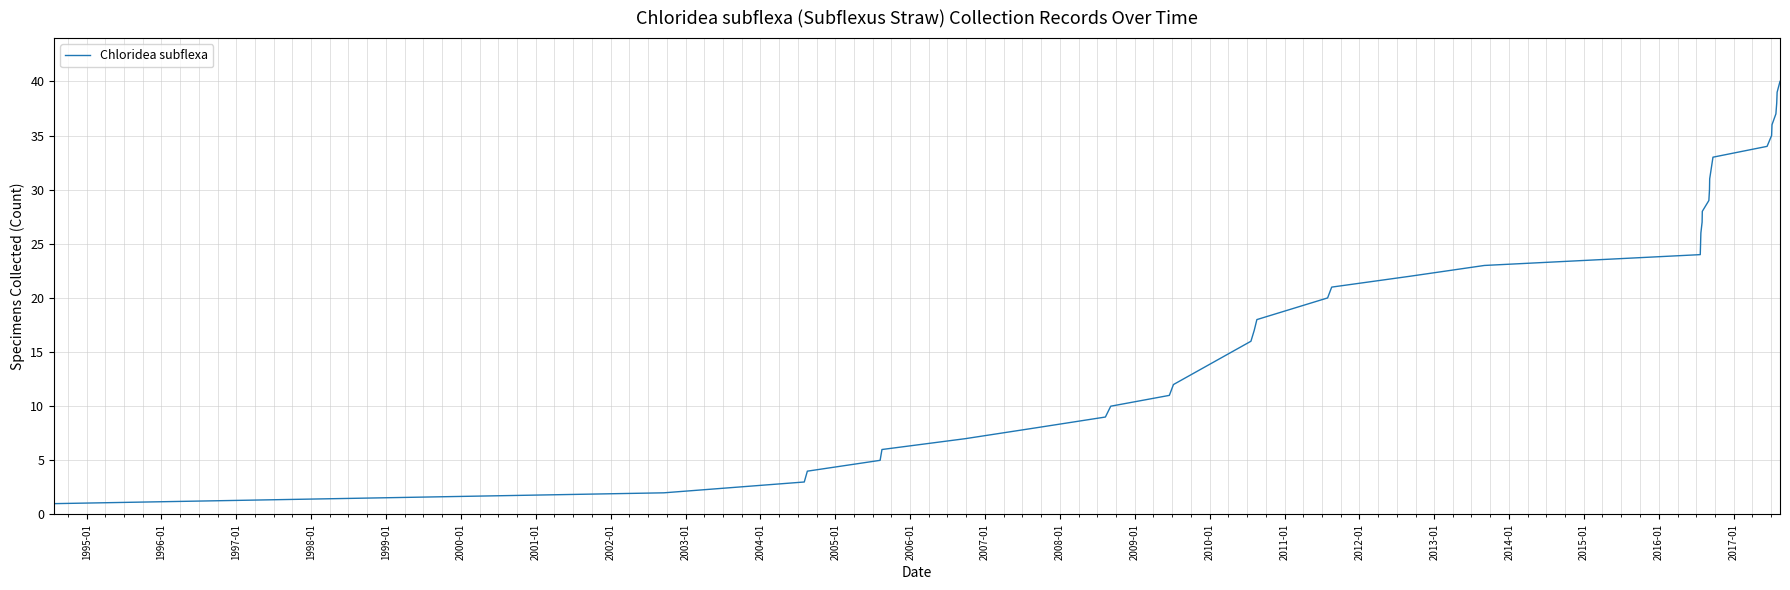

What is the difference between the maximum and minimum values?

39